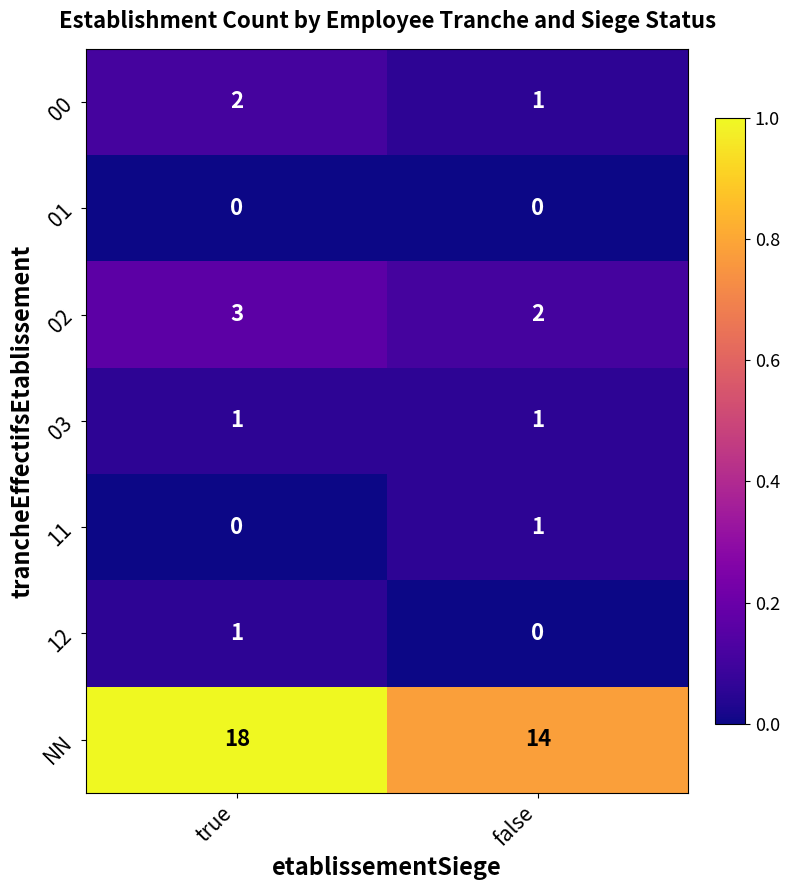

What is the sum of all 00 values?

3